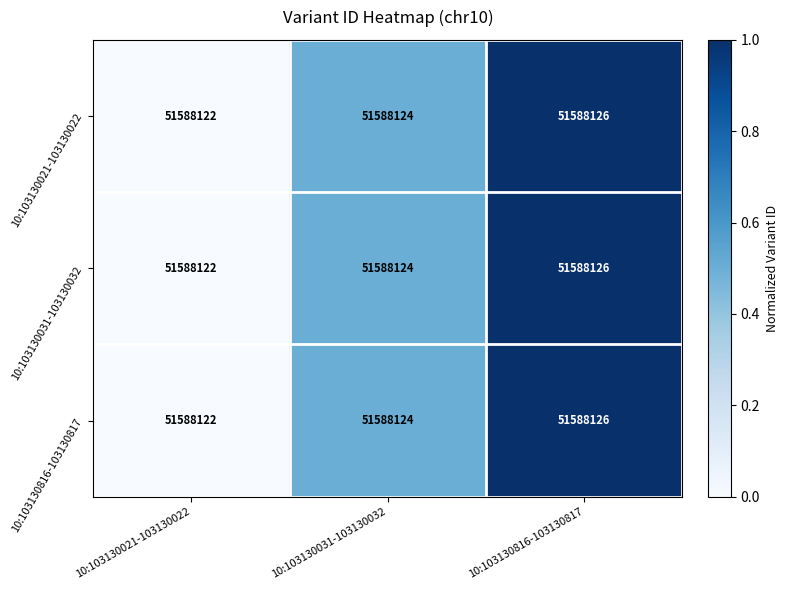

Is the value of 10:103130031-103130032 at 10:103130021-103130022 greater than the value of 10:103130021-103130022 at 10:103130031-103130032?

No